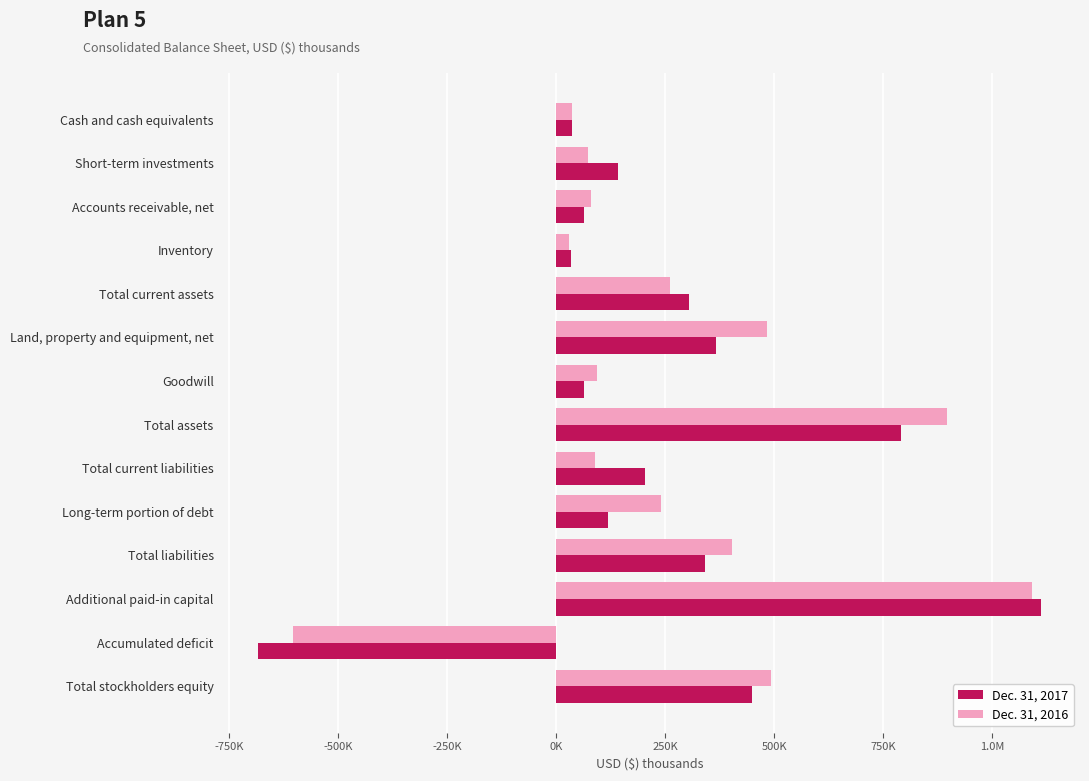

What are all the series names shown in the legend?

Dec. 31, 2017, Dec. 31, 2016